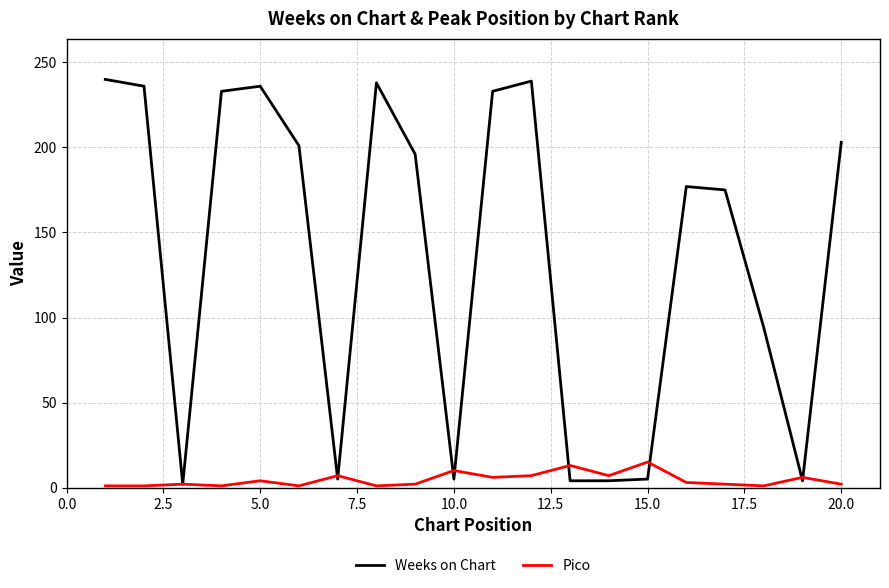

Which series has the largest total across all categories?

Weeks on Chart